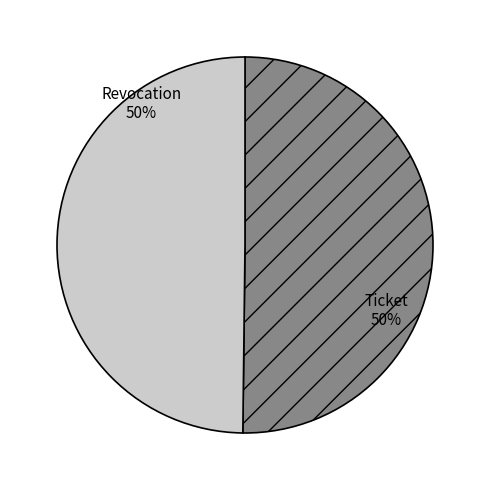

Do Ticket and Revocation together represent more than half of the pie?

Yes